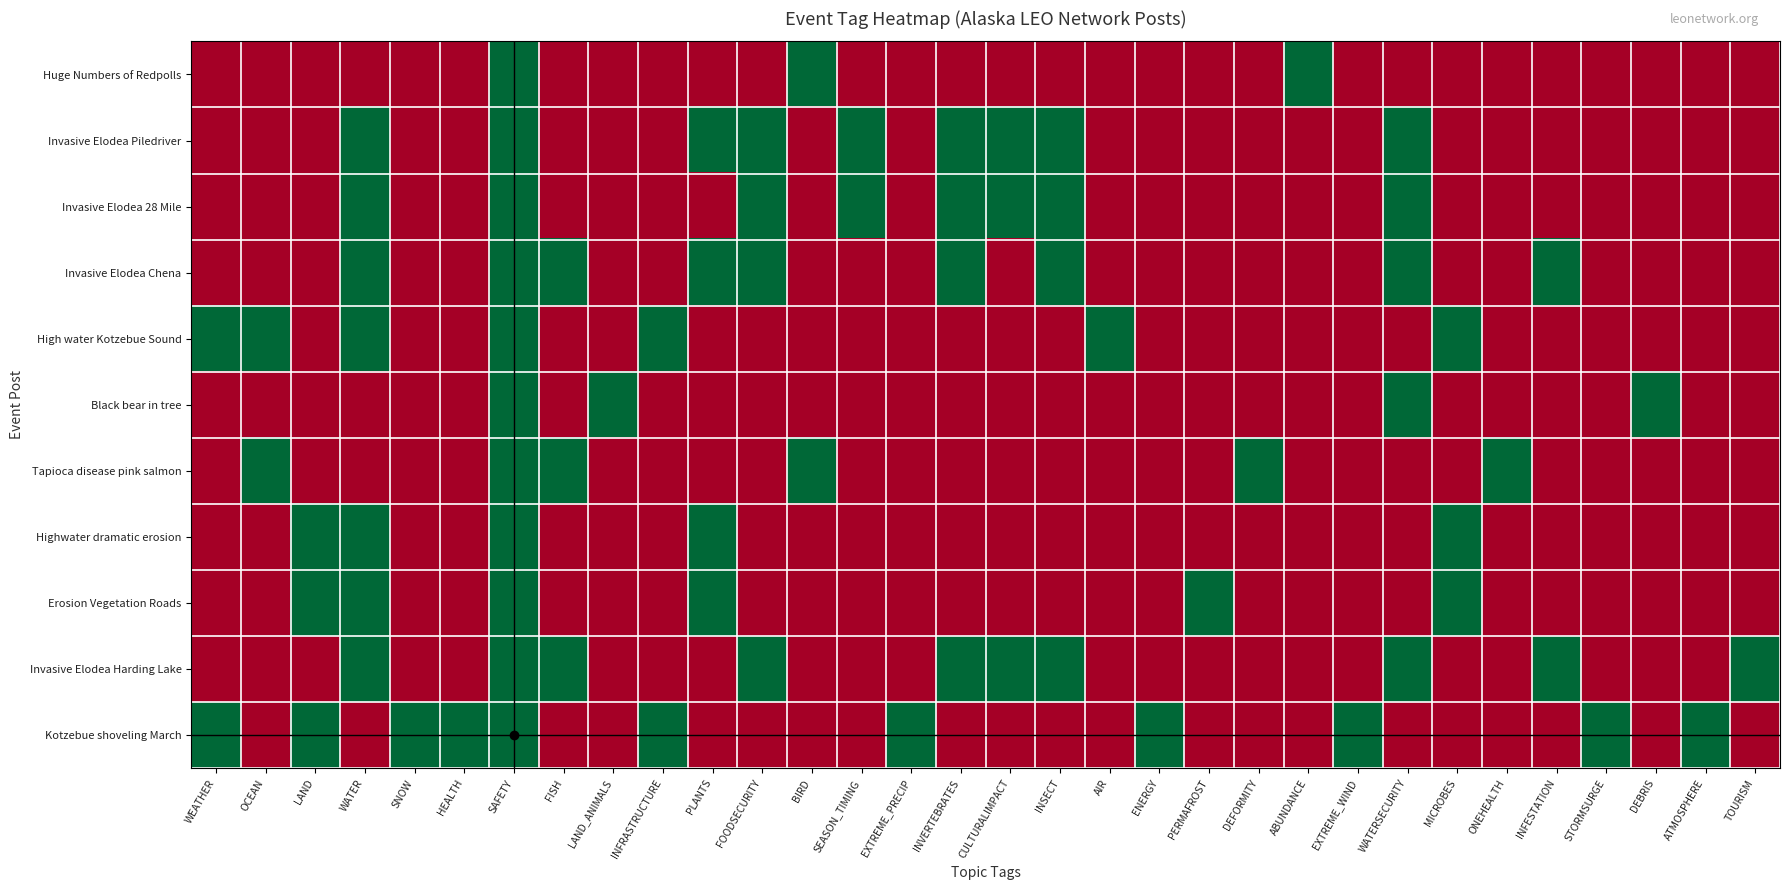

Reading left to right, what are all the values shown in this chart?

Huge Numbers of Redpolls: WEATHER=0	OCEAN=0	LAND=0	WATER=0	SNOW=0	HEALTH=0	SAFETY=1	FISH=0	LAND_ANIMALS=0	INFRASTRUCTURE=0	PLANTS=0	FOODSECURITY=0	BIRD=1	SEASON_TIMING=0	EXTREME_PRECIP=0	INVERTEBRATES=0	CULTURALIMPACT=0	INSECT=0	AIR=0	ENERGY=0	PERMAFROST=0	DEFORMITY=0	ABUNDANCE=1	EXTREME_WIND=0	WATERSECURITY=0	MICROBES=0	ONEHEALTH=0	INFESTATION=0	STORMSURGE=0	DEBRIS=0	ATMOSPHERE=0	TOURISM=0
Invasive Elodea Piledriver: WEATHER=0	OCEAN=0	LAND=0	WATER=1	SNOW=0	HEALTH=0	SAFETY=1	FISH=0	LAND_ANIMALS=0	INFRASTRUCTURE=0	PLANTS=1	FOODSECURITY=1	BIRD=0	SEASON_TIMING=1	EXTREME_PRECIP=0	INVERTEBRATES=1	CULTURALIMPACT=1	INSECT=1	AIR=0	ENERGY=0	PERMAFROST=0	DEFORMITY=0	ABUNDANCE=0	EXTREME_WIND=0	WATERSECURITY=1	MICROBES=0	ONEHEALTH=0	INFESTATION=0	STORMSURGE=0	DEBRIS=0	ATMOSPHERE=0	TOURISM=0
Invasive Elodea 28 Mile: WEATHER=0	OCEAN=0	LAND=0	WATER=1	SNOW=0	HEALTH=0	SAFETY=1	FISH=0	LAND_ANIMALS=0	INFRASTRUCTURE=0	PLANTS=0	FOODSECURITY=1	BIRD=0	SEASON_TIMING=1	EXTREME_PRECIP=0	INVERTEBRATES=1	CULTURALIMPACT=1	INSECT=1	AIR=0	ENERGY=0	PERMAFROST=0	DEFORMITY=0	ABUNDANCE=0	EXTREME_WIND=0	WATERSECURITY=1	MICROBES=0	ONEHEALTH=0	INFESTATION=0	STORMSURGE=0	DEBRIS=0	ATMOSPHERE=0	TOURISM=0
Invasive Elodea Chena: WEATHER=0	OCEAN=0	LAND=0	WATER=1	SNOW=0	HEALTH=0	SAFETY=1	FISH=1	LAND_ANIMALS=0	INFRASTRUCTURE=0	PLANTS=1	FOODSECURITY=1	BIRD=0	SEASON_TIMING=0	EXTREME_PRECIP=0	INVERTEBRATES=1	CULTURALIMPACT=0	INSECT=1	AIR=0	ENERGY=0	PERMAFROST=0	DEFORMITY=0	ABUNDANCE=0	EXTREME_WIND=0	WATERSECURITY=1	MICROBES=0	ONEHEALTH=0	INFESTATION=1	STORMSURGE=0	DEBRIS=0	ATMOSPHERE=0	TOURISM=0
High water Kotzebue Sound: WEATHER=1	OCEAN=1	LAND=0	WATER=1	SNOW=0	HEALTH=0	SAFETY=1	FISH=0	LAND_ANIMALS=0	INFRASTRUCTURE=1	PLANTS=0	FOODSECURITY=0	BIRD=0	SEASON_TIMING=0	EXTREME_PRECIP=0	INVERTEBRATES=0	CULTURALIMPACT=0	INSECT=0	AIR=1	ENERGY=0	PERMAFROST=0	DEFORMITY=0	ABUNDANCE=0	EXTREME_WIND=0	WATERSECURITY=0	MICROBES=1	ONEHEALTH=0	INFESTATION=0	STORMSURGE=0	DEBRIS=0	ATMOSPHERE=0	TOURISM=0
Black bear in tree: WEATHER=0	OCEAN=0	LAND=0	WATER=0	SNOW=0	HEALTH=0	SAFETY=1	FISH=0	LAND_ANIMALS=1	INFRASTRUCTURE=0	PLANTS=0	FOODSECURITY=0	BIRD=0	SEASON_TIMING=0	EXTREME_PRECIP=0	INVERTEBRATES=0	CULTURALIMPACT=0	INSECT=0	AIR=0	ENERGY=0	PERMAFROST=0	DEFORMITY=0	ABUNDANCE=0	EXTREME_WIND=0	WATERSECURITY=1	MICROBES=0	ONEHEALTH=0	INFESTATION=0	STORMSURGE=0	DEBRIS=1	ATMOSPHERE=0	TOURISM=0
Tapioca disease pink salmon: WEATHER=0	OCEAN=1	LAND=0	WATER=0	SNOW=0	HEALTH=0	SAFETY=1	FISH=1	LAND_ANIMALS=0	INFRASTRUCTURE=0	PLANTS=0	FOODSECURITY=0	BIRD=1	SEASON_TIMING=0	EXTREME_PRECIP=0	INVERTEBRATES=0	CULTURALIMPACT=0	INSECT=0	AIR=0	ENERGY=0	PERMAFROST=0	DEFORMITY=1	ABUNDANCE=0	EXTREME_WIND=0	WATERSECURITY=0	MICROBES=0	ONEHEALTH=1	INFESTATION=0	STORMSURGE=0	DEBRIS=0	ATMOSPHERE=0	TOURISM=0
Highwater dramatic erosion: WEATHER=0	OCEAN=0	LAND=1	WATER=1	SNOW=0	HEALTH=0	SAFETY=1	FISH=0	LAND_ANIMALS=0	INFRASTRUCTURE=0	PLANTS=1	FOODSECURITY=0	BIRD=0	SEASON_TIMING=0	EXTREME_PRECIP=0	INVERTEBRATES=0	CULTURALIMPACT=0	INSECT=0	AIR=0	ENERGY=0	PERMAFROST=0	DEFORMITY=0	ABUNDANCE=0	EXTREME_WIND=0	WATERSECURITY=0	MICROBES=1	ONEHEALTH=0	INFESTATION=0	STORMSURGE=0	DEBRIS=0	ATMOSPHERE=0	TOURISM=0
Erosion Vegetation Roads: WEATHER=0	OCEAN=0	LAND=1	WATER=1	SNOW=0	HEALTH=0	SAFETY=1	FISH=0	LAND_ANIMALS=0	INFRASTRUCTURE=0	PLANTS=1	FOODSECURITY=0	BIRD=0	SEASON_TIMING=0	EXTREME_PRECIP=0	INVERTEBRATES=0	CULTURALIMPACT=0	INSECT=0	AIR=0	ENERGY=0	PERMAFROST=1	DEFORMITY=0	ABUNDANCE=0	EXTREME_WIND=0	WATERSECURITY=0	MICROBES=1	ONEHEALTH=0	INFESTATION=0	STORMSURGE=0	DEBRIS=0	ATMOSPHERE=0	TOURISM=0
Invasive Elodea Harding Lake: WEATHER=0	OCEAN=0	LAND=0	WATER=1	SNOW=0	HEALTH=0	SAFETY=1	FISH=1	LAND_ANIMALS=0	INFRASTRUCTURE=0	PLANTS=0	FOODSECURITY=1	BIRD=0	SEASON_TIMING=0	EXTREME_PRECIP=0	INVERTEBRATES=1	CULTURALIMPACT=1	INSECT=1	AIR=0	ENERGY=0	PERMAFROST=0	DEFORMITY=0	ABUNDANCE=0	EXTREME_WIND=0	WATERSECURITY=1	MICROBES=0	ONEHEALTH=0	INFESTATION=1	STORMSURGE=0	DEBRIS=0	ATMOSPHERE=0	TOURISM=1
Kotzebue shoveling March: WEATHER=1	OCEAN=0	LAND=1	WATER=0	SNOW=1	HEALTH=1	SAFETY=1	FISH=0	LAND_ANIMALS=0	INFRASTRUCTURE=1	PLANTS=0	FOODSECURITY=0	BIRD=0	SEASON_TIMING=0	EXTREME_PRECIP=1	INVERTEBRATES=0	CULTURALIMPACT=0	INSECT=0	AIR=0	ENERGY=1	PERMAFROST=0	DEFORMITY=0	ABUNDANCE=0	EXTREME_WIND=1	WATERSECURITY=0	MICROBES=0	ONEHEALTH=0	INFESTATION=0	STORMSURGE=1	DEBRIS=0	ATMOSPHERE=1	TOURISM=0